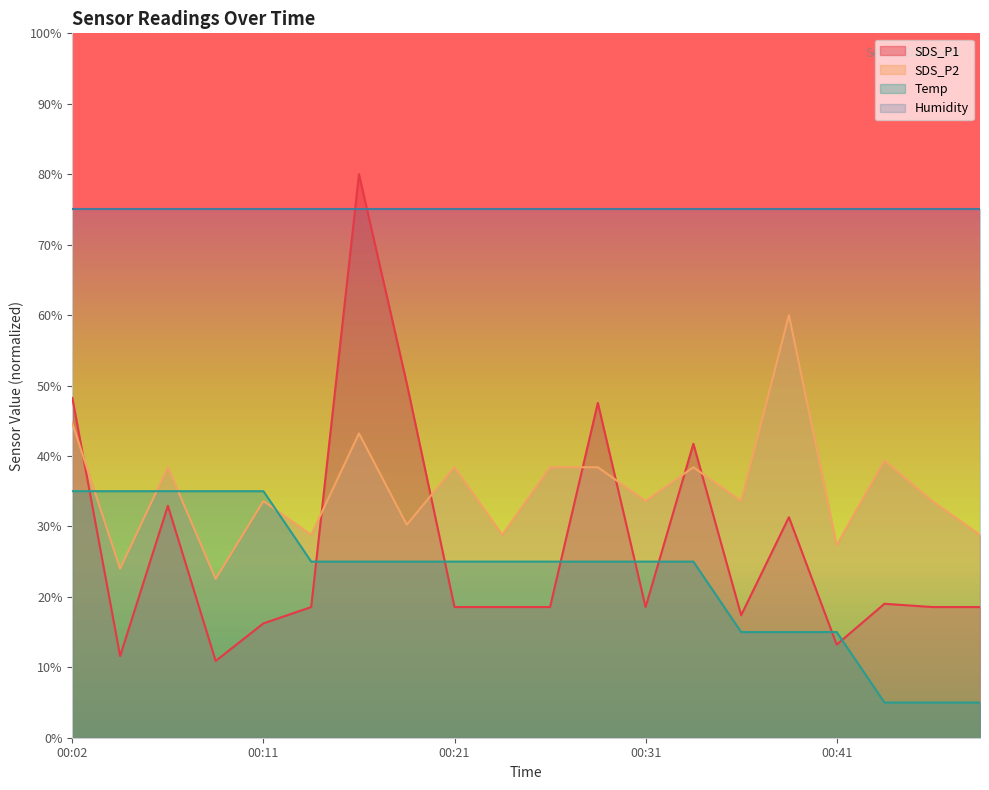

What is the difference between the SDS_P2 values at 00:36 and 00:38?

26.4